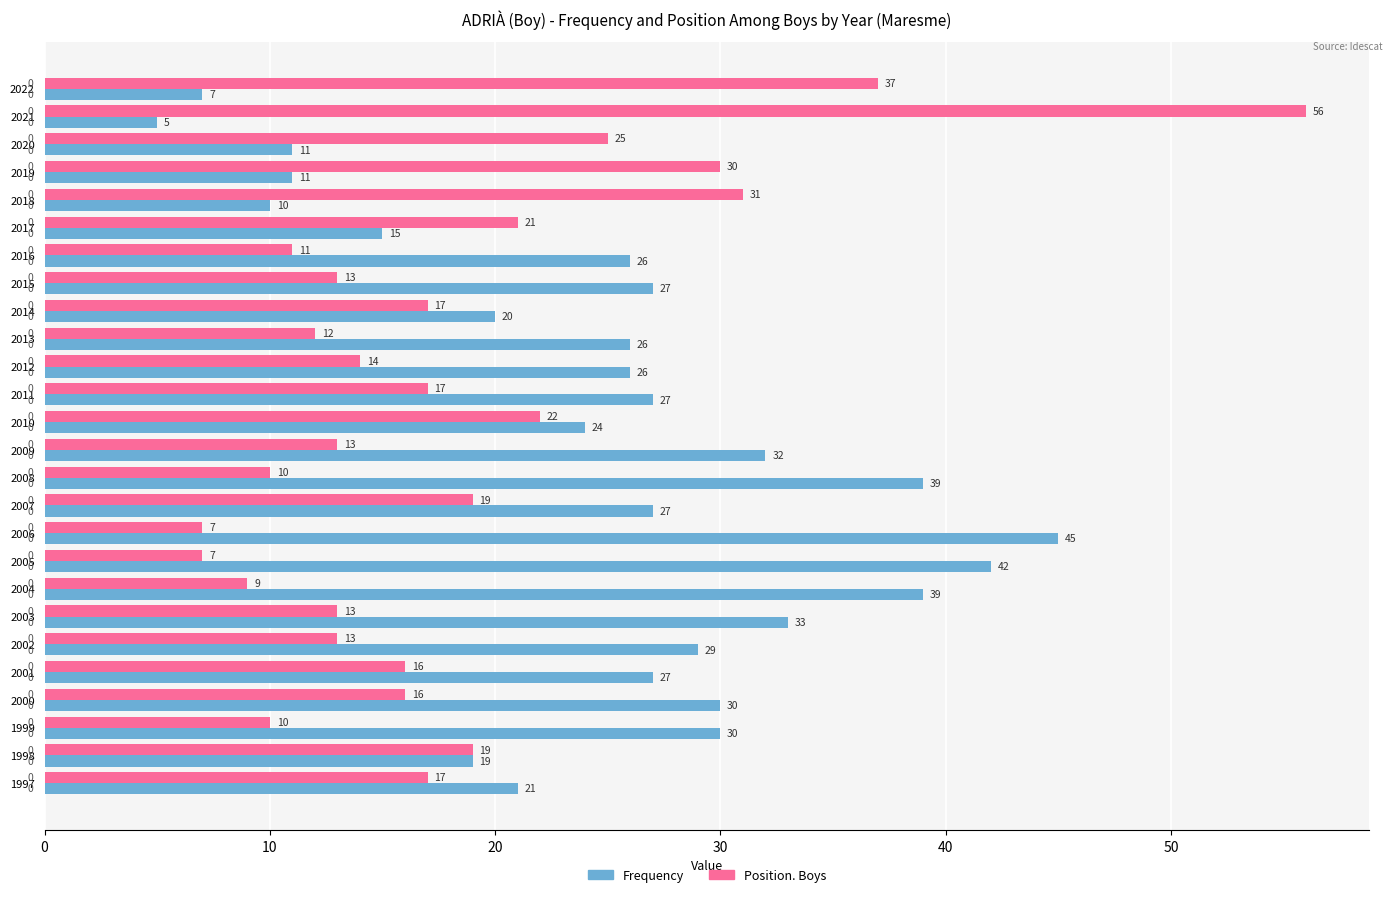

What is the sum of all Position. Boys values?

475